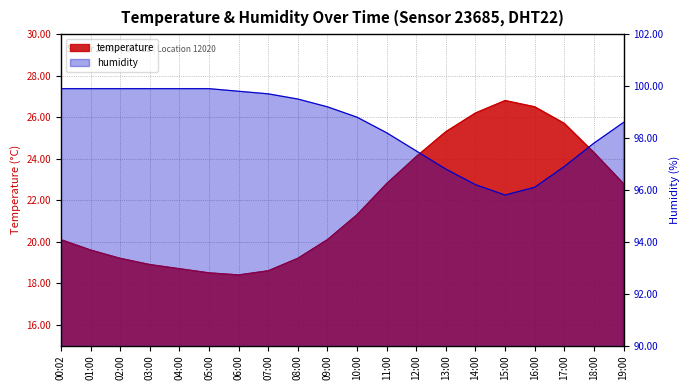

What is the maximum value for humidity?

99.9